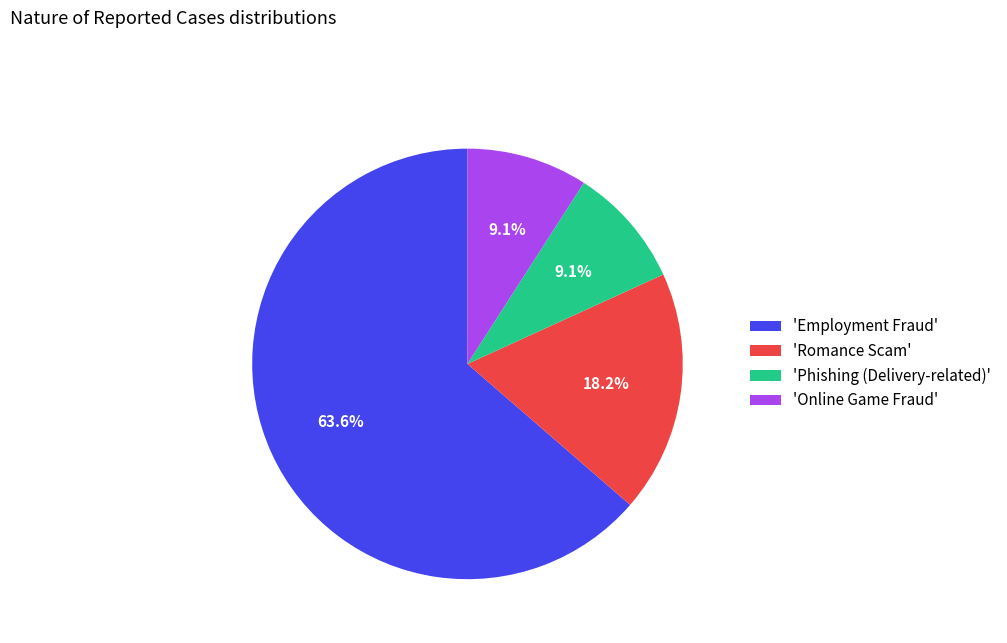

How many segments does this pie chart have?

4